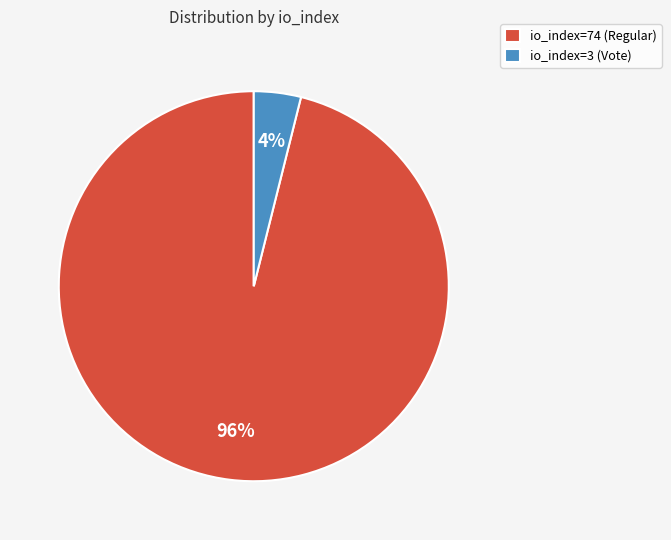

Which category has the biggest portion of the pie?

io_index=74 (Regular)